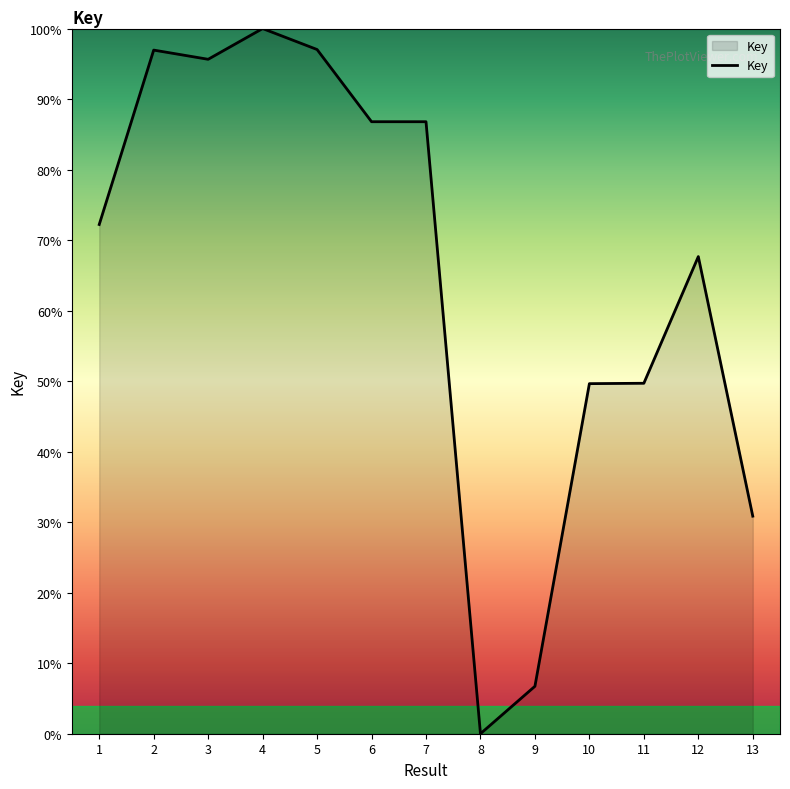

Between 10 and 12, which is larger?

12